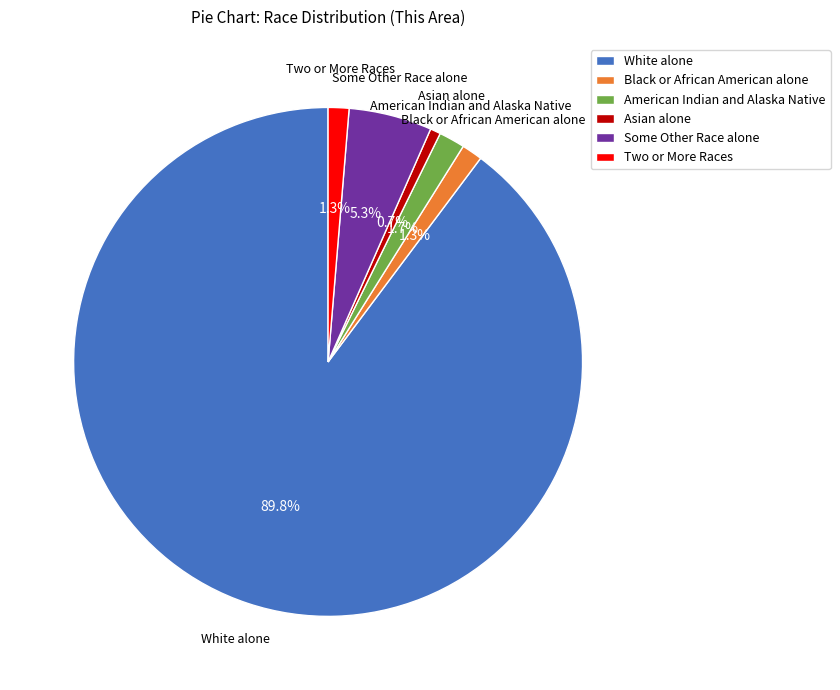

To the nearest percent, what percentage of the pie is Some Other Race alone?

5%